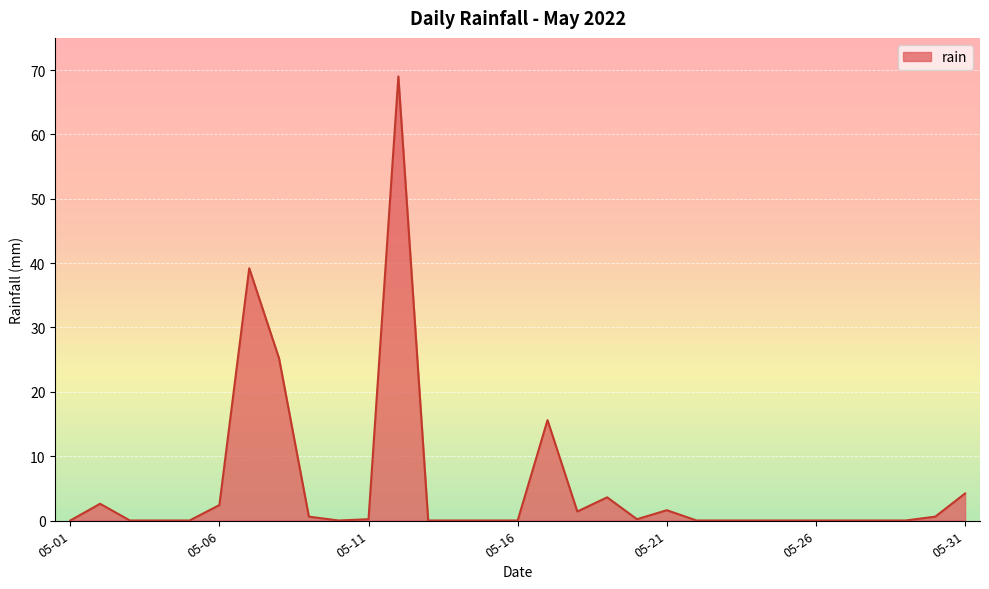

What is the difference between the maximum and minimum values?

69.0